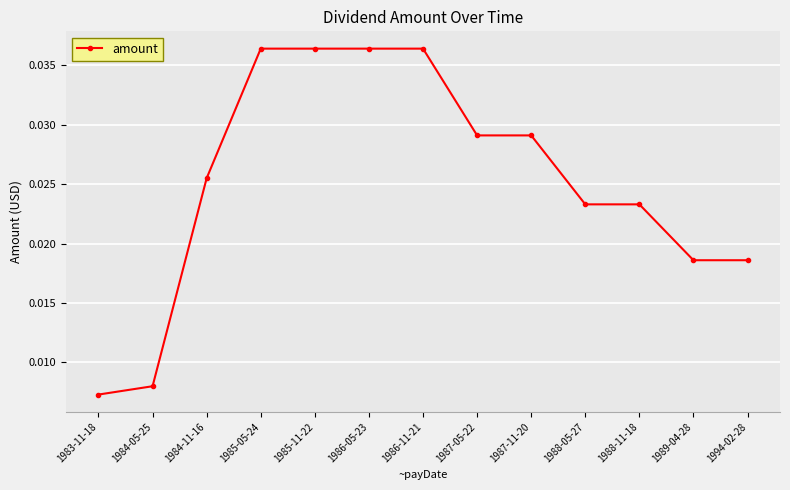

How many distinct data groups are displayed?

1